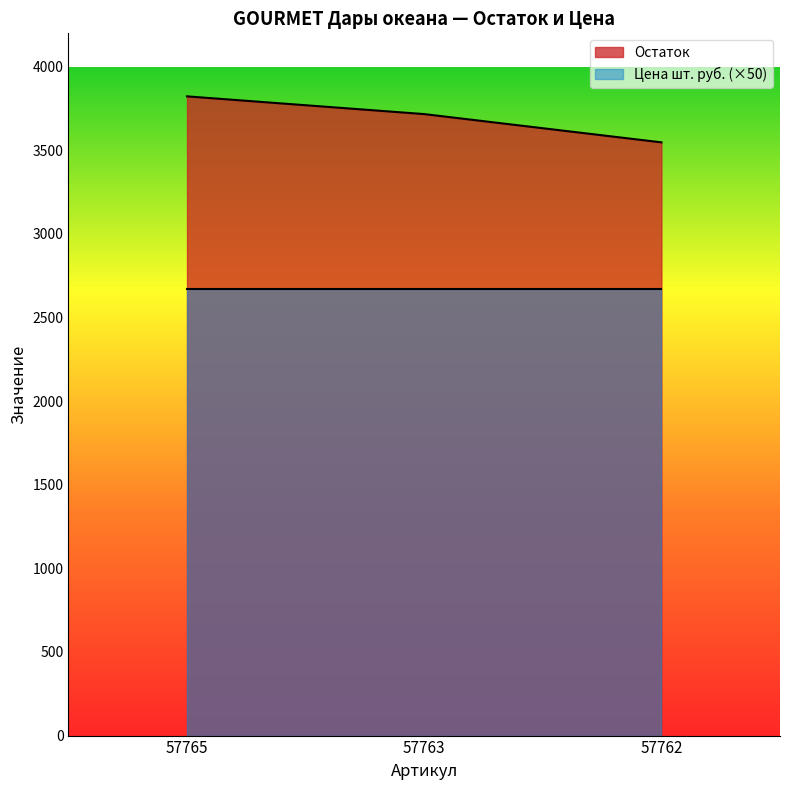

What is the difference between the values at 57765 and 57762?

275